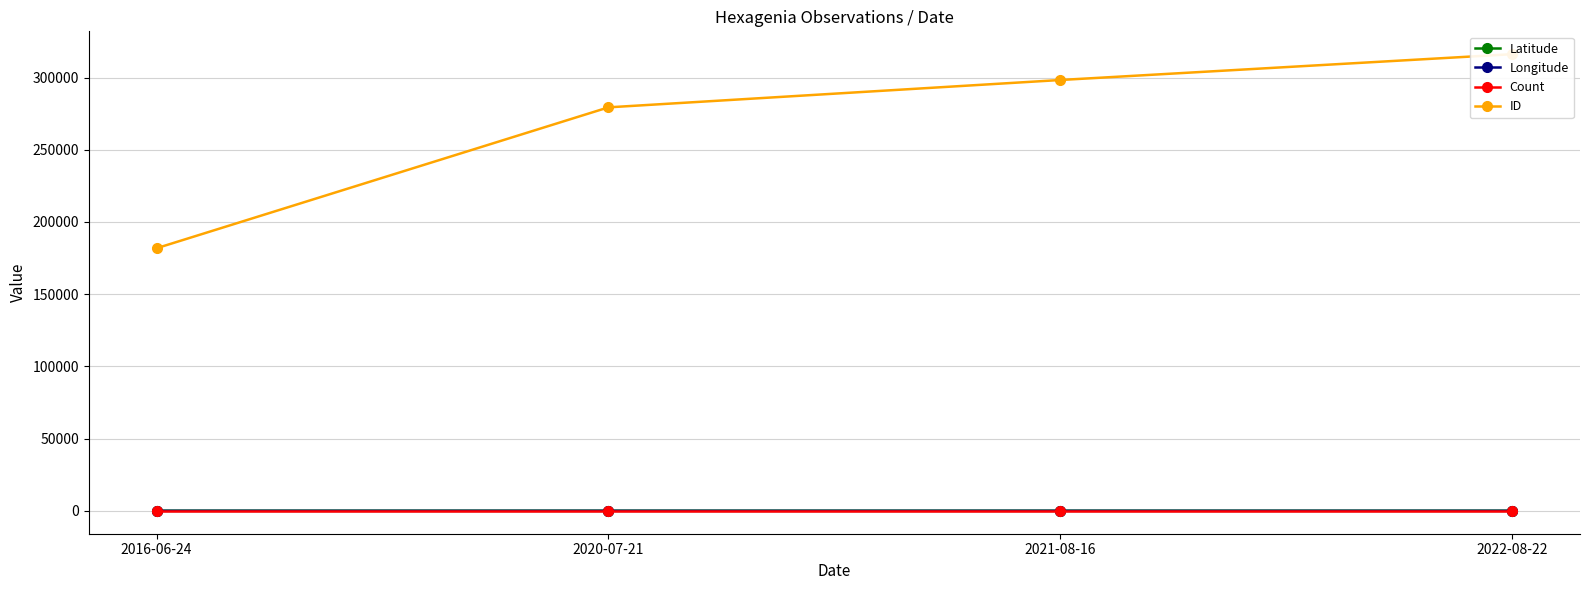

True or false: Latitude has more than 2 interior local peaks.

False